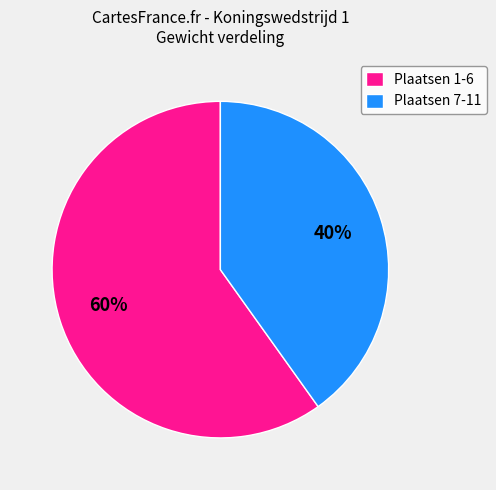

Is there any slice that represents more than half of the pie?

Yes